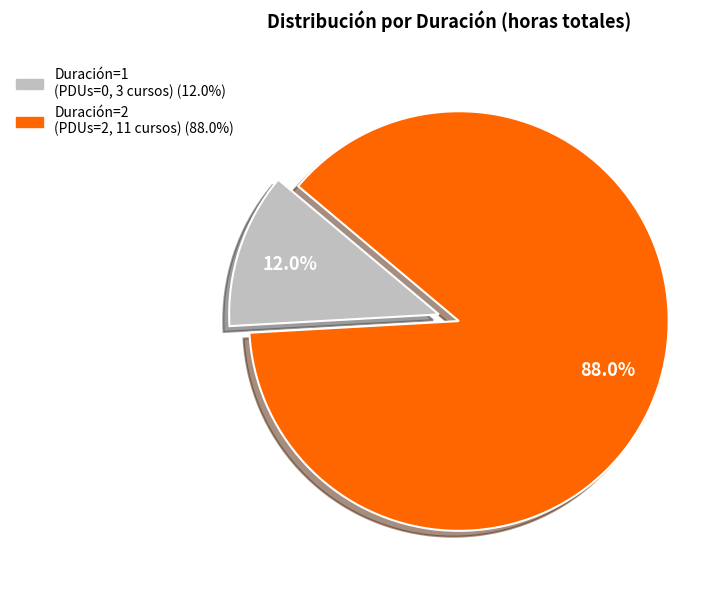

Does any single category account for the majority?

Yes